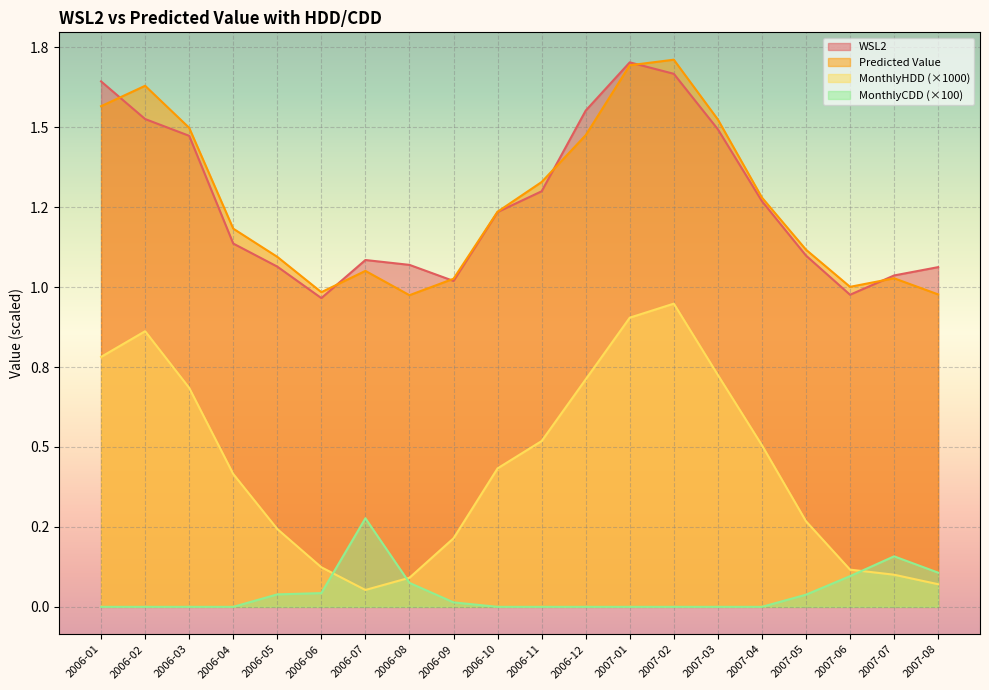

The MonthlyCDD series shows 0.1 at 2006-03. True or false?

False